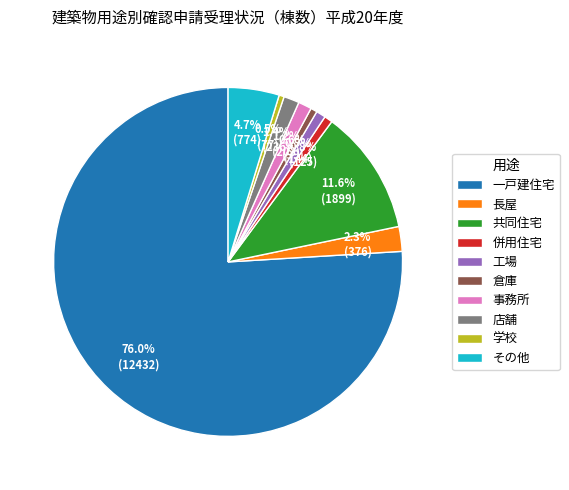

The 事務所 slice represents 11% of the pie. True or false?

False